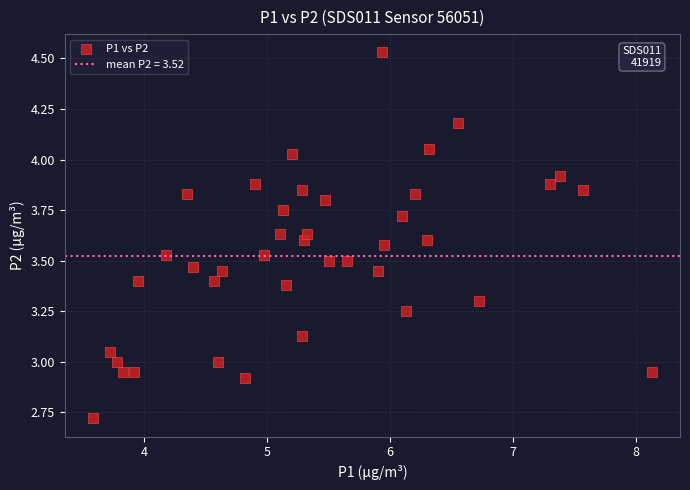

What is the range of Y values (max minus min)?

1.8